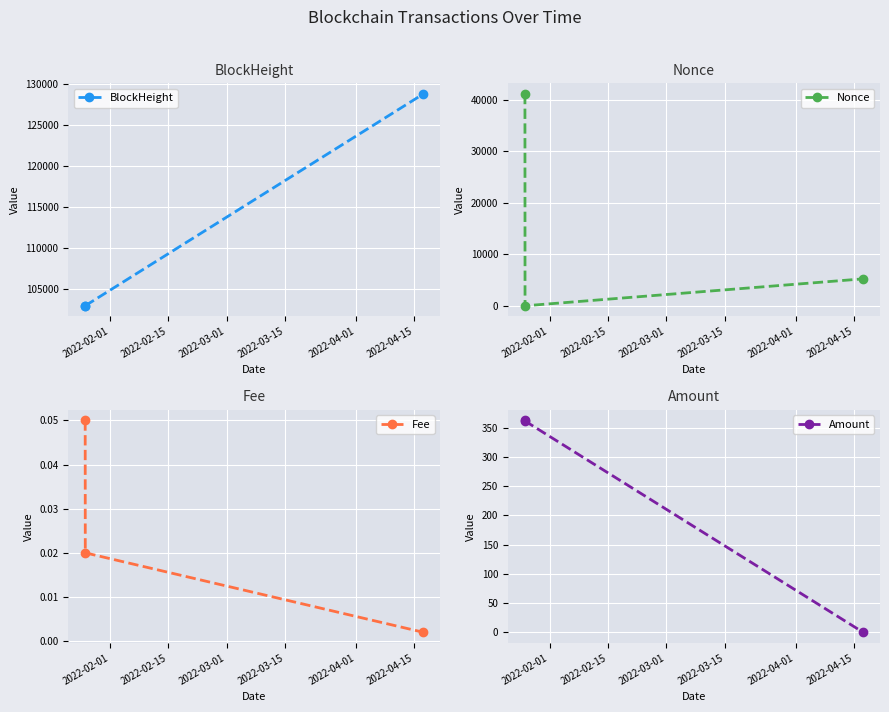

How many lines are shown in the chart?

4